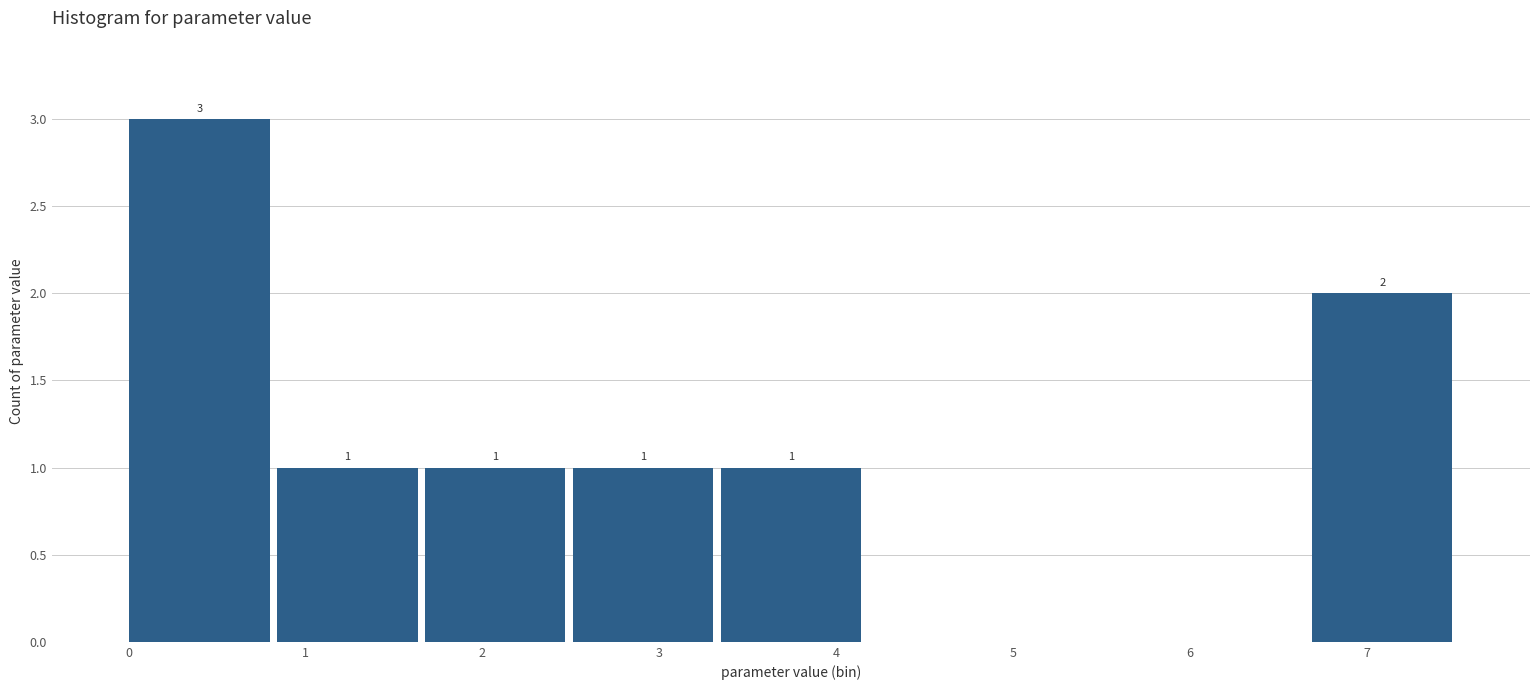

Over which range of the x-axis is the bar tallest?

0.0 to 0.8